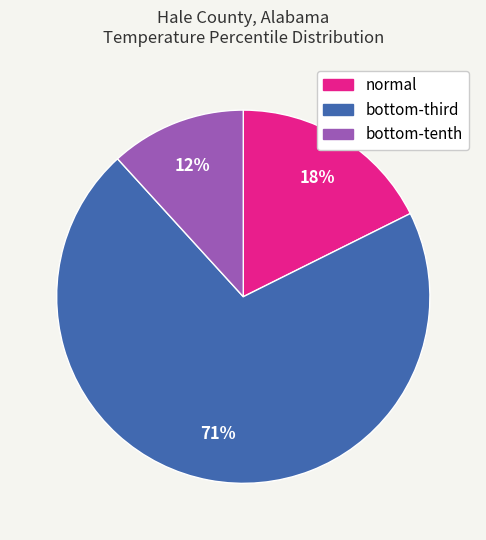

Is there a majority slice in this chart?

Yes